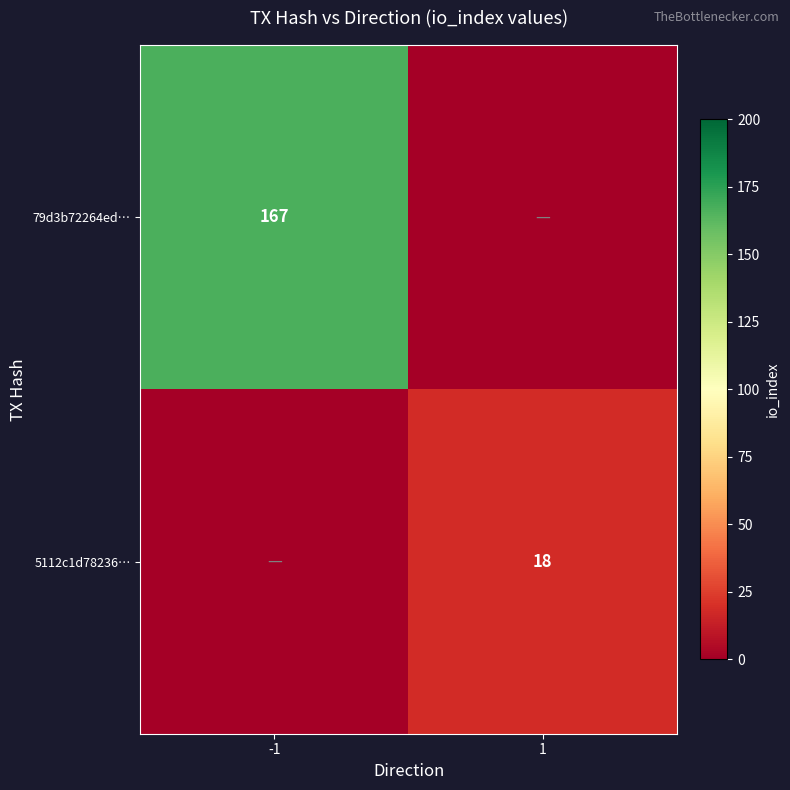

Count the number of data series in this chart.

2